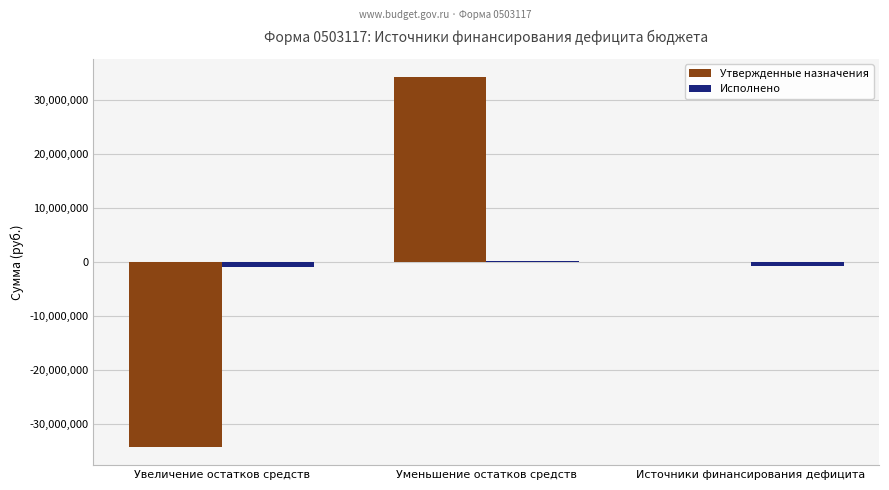

What are all the series names shown in the legend?

Утвержденные назначения, Исполнено